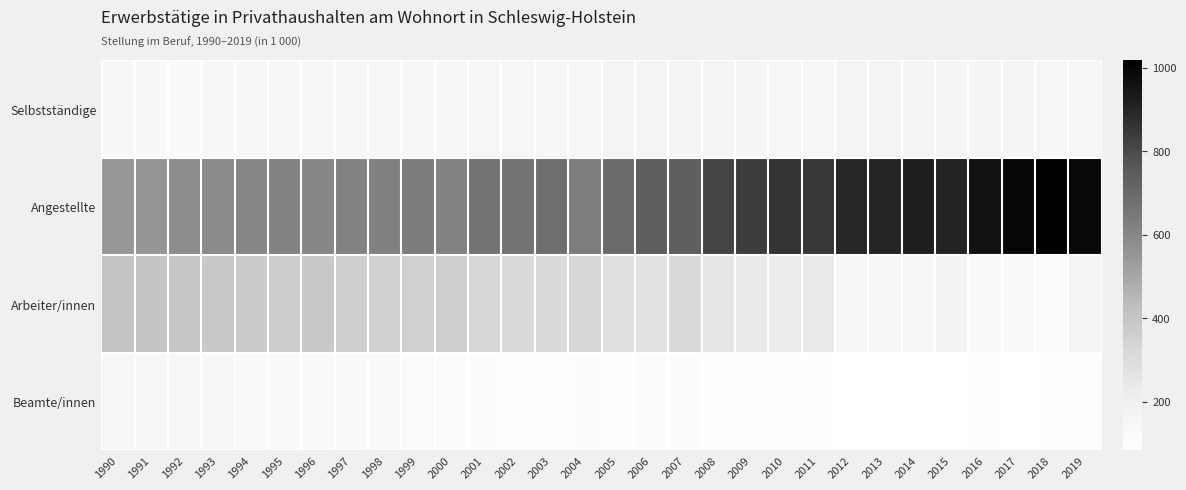

Reading left to right, what are all the values shown in this chart?

Selbstständige: 1990=132	1991=137	1992=130	1993=135	1994=139	1995=139	1996=143	1997=139	1998=145	1999=139	2000=147	2001=156	2002=155	2003=154	2004=156	2005=168	2006=169	2007=161	2008=164	2009=159	2010=152	2011=152	2012=164	2013=164	2014=159	2015=157	2016=159	2017=159	2018=152	2019=151
Angestellte: 1990=544	1991=551	1992=579	1993=584	1994=600	1995=611	1996=601	1997=613	1998=621	1999=636	2000=616	2001=662	2002=663	2003=682	2004=633	2005=698	2006=738	2007=734	2008=820	2009=837	2010=863	2011=853	2012=895	2013=901	2014=920	2015=902	2016=961	2017=993	2018=1018	2019=992
Arbeiter/innen: 1990=407	1991=402	1992=395	1993=388	1994=375	1995=368	1996=385	1997=356	1998=347	1999=351	2000=363	2001=324	2002=308	2003=308	2004=325	2005=284	2006=270	2007=309	2008=251	2009=232	2010=221	2011=229	2012=147	2013=134	2014=139	2015=177	2016=124	2017=123	2018=114	2019=166
Beamte/innen: 1990=151	1991=146	1992=145	1993=138	1994=130	1995=129	1996=122	1997=123	1998=118	1999=109	2000=111	2001=104	2002=101	2003=100	2004=102	2005=99	2006=110	2007=106	2008=99	2009=96	2010=92	2011=88	2012=86	2013=86	2014=85	2015=83	2016=89	2017=86	2018=93	2019=99